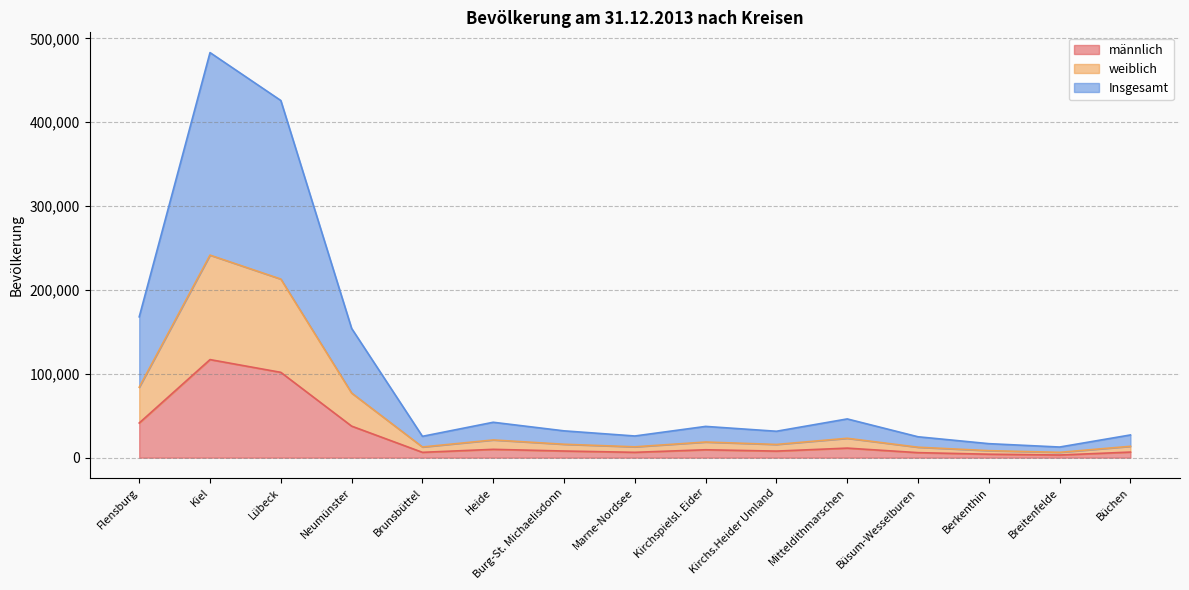

Reading left to right, extract all data points from this chart.

männlich: 41322	116951	101734	37606	6351	9922	7912	6363	9409	7811	11384	5972	4126	3150	6649
weiblich: 83971	241533	212958	77058	12721	21105	15986	12921	18637	15745	23098	12452	8348	6338	13545
Insgesamt: 167942	483066	425916	154116	25442	42210	31972	25842	37274	31490	46196	24904	16696	12676	27090